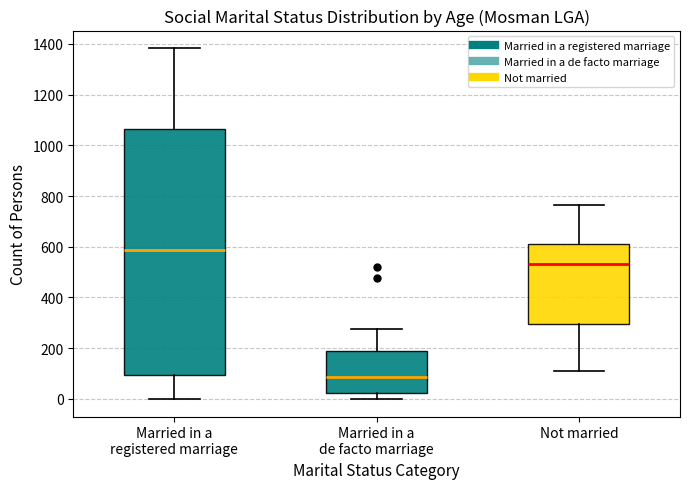

Which box's median line is the highest?

Married in a registered marriage